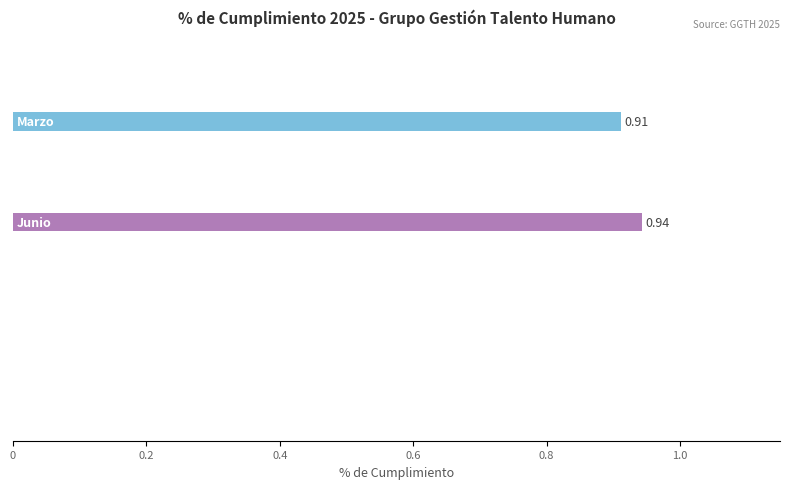

What is the sum of all values?

1.9